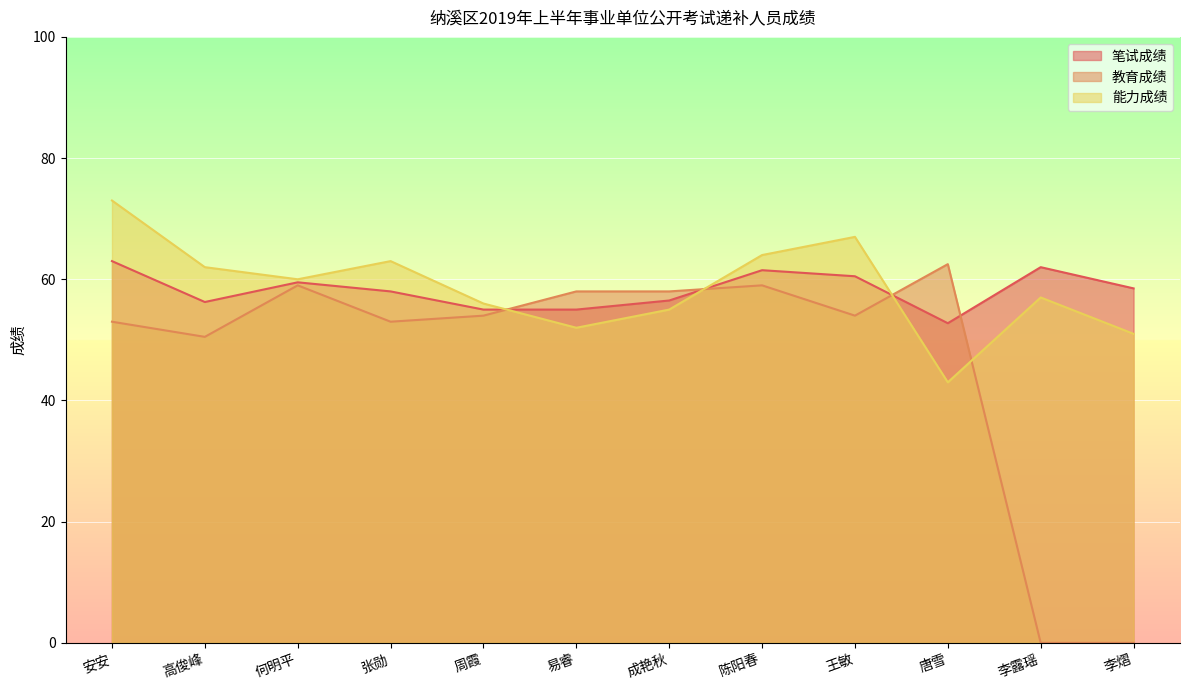

Which series ends up on top after the final intersection of 笔试成绩 and 能力成绩?

笔试成绩